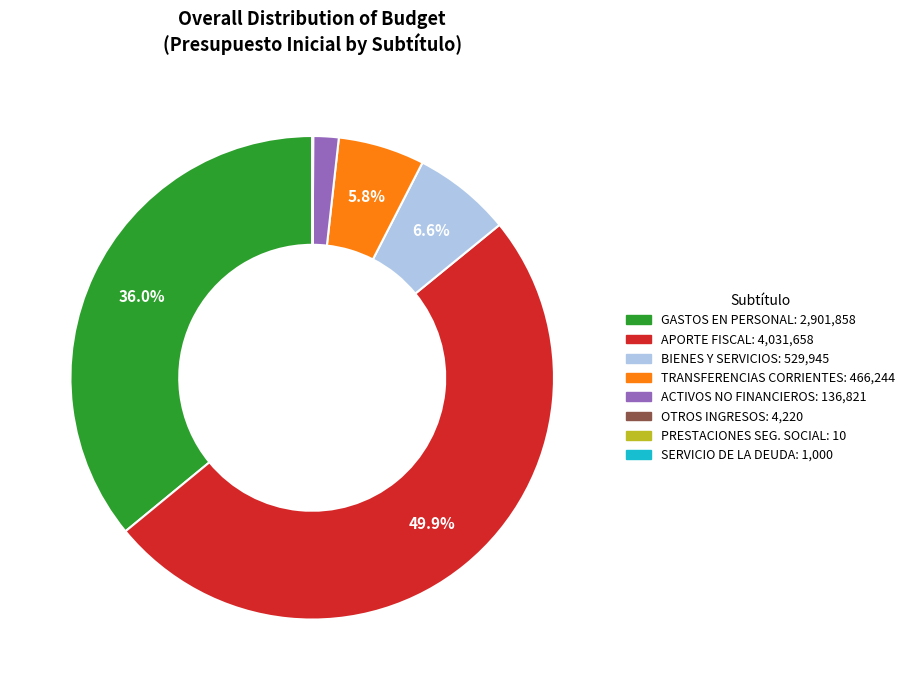

Rank the categories by value from lowest to highest.

PRESTACIONES DE SEGURIDAD SOCIAL, SERVICIO DE LA DEUDA, OTROS INGRESOS CORRIENTES, ADQUISICIÓN DE ACTIVOS NO FINANCIEROS, TRANSFERENCIAS CORRIENTES, BIENES Y SERVICIOS DE CONSUMO, GASTOS EN PERSONAL, APORTE FISCAL